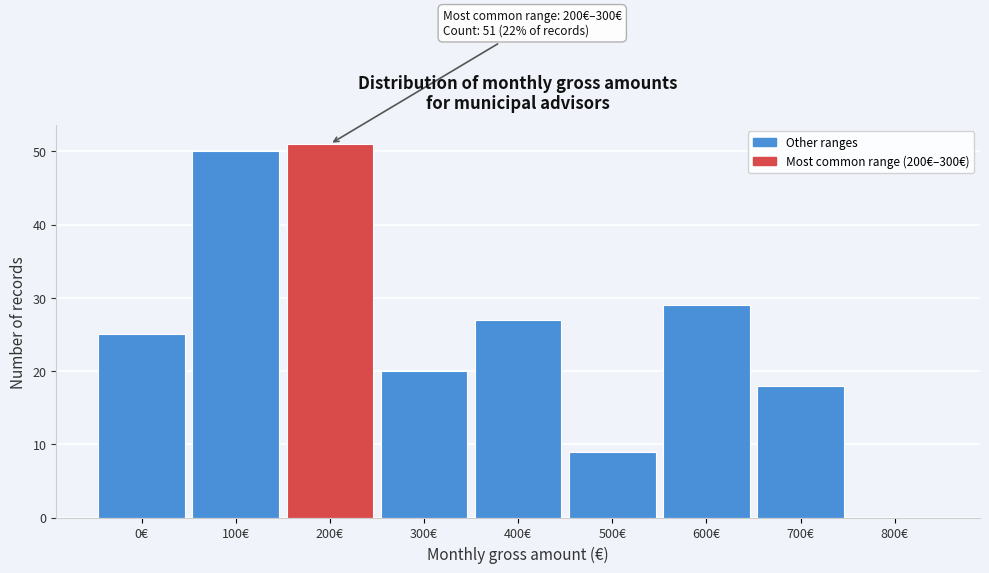

Reading right to left, list all the values displayed in this chart.

800€=0	700€=18	600€=29	500€=9	400€=27	300€=20	200€=51	100€=50	0€=25